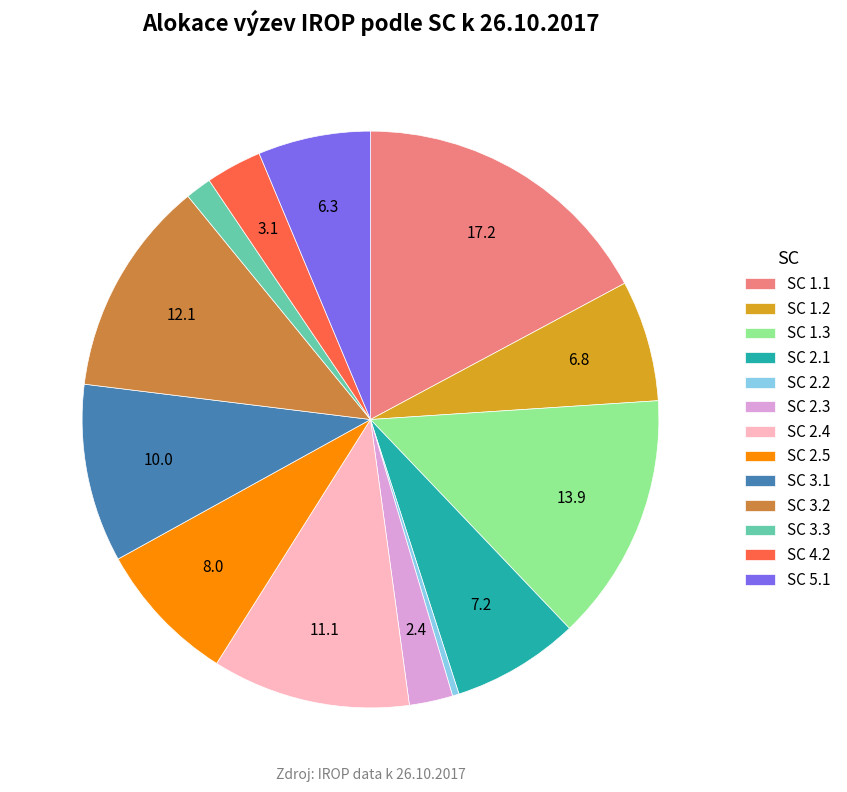

True or false: SC 1.1 accounts for 17% of the total.

True